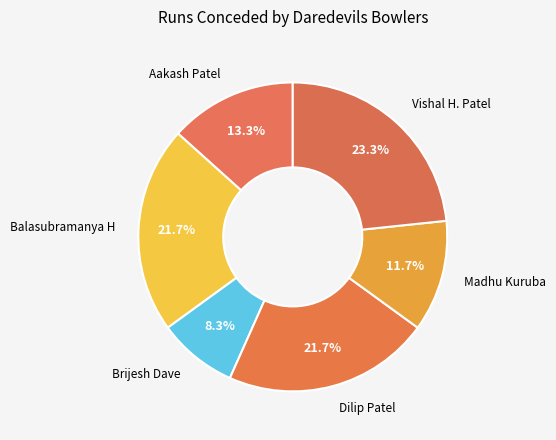

To the nearest percent, what is the difference between the largest and smallest slice percentages?

15%